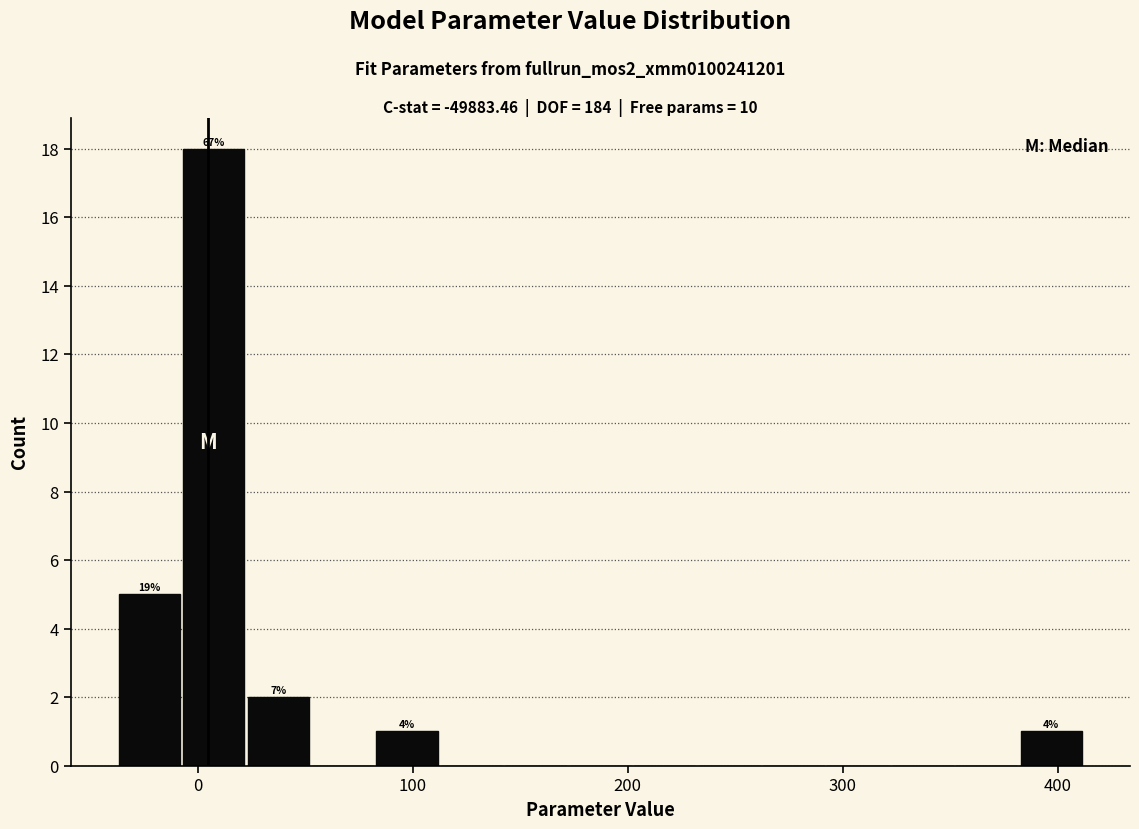

Read against the x-axis, roughly where is the centre of the tallest bar?

10